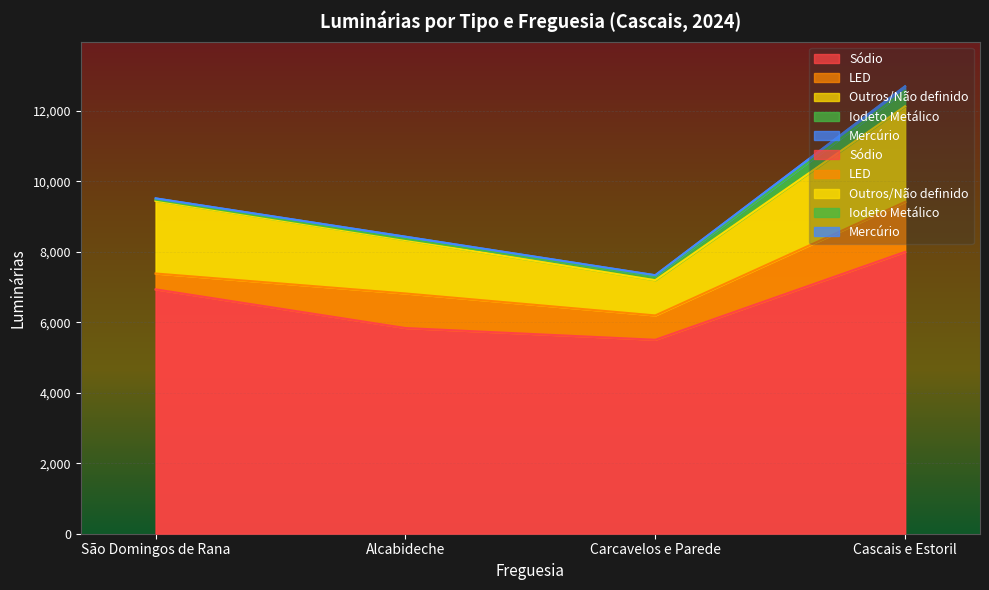

Reading left to right, what are all the values shown in this chart?

Sódio: 6931	5834	5501	7995
LED: 450	981	691	1418
Outros/Não definido: 2063	1513	999	2713
Iodeto Metálico: 32	35	118	443
Mercúrio: 36	62	23	123